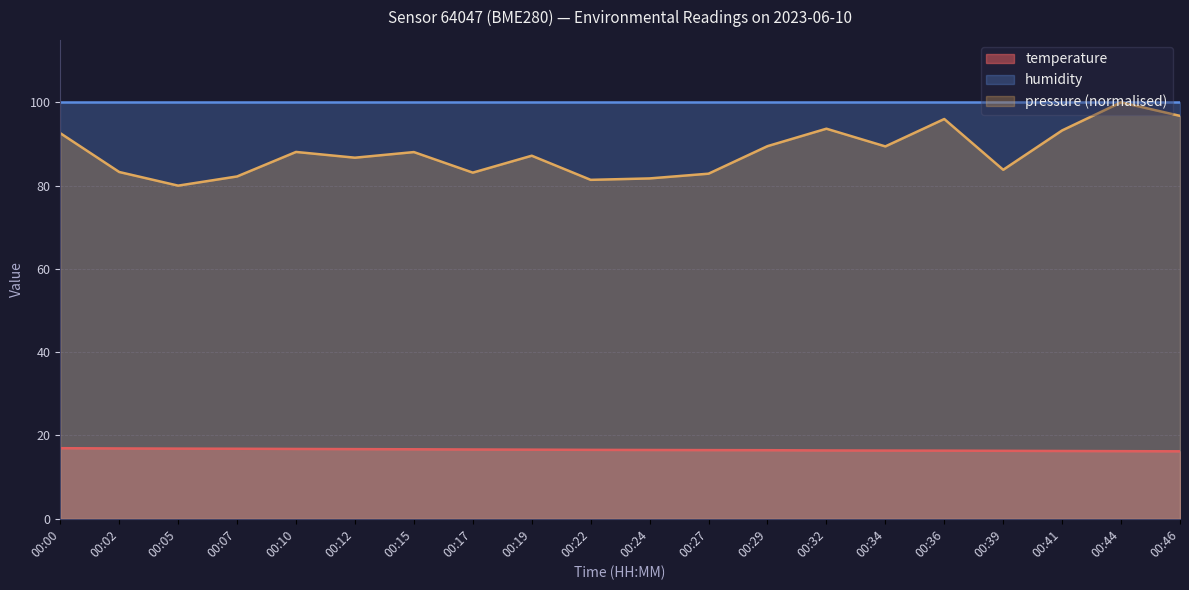

True or false: temperature has a value of 8.8 at 00:24.

False